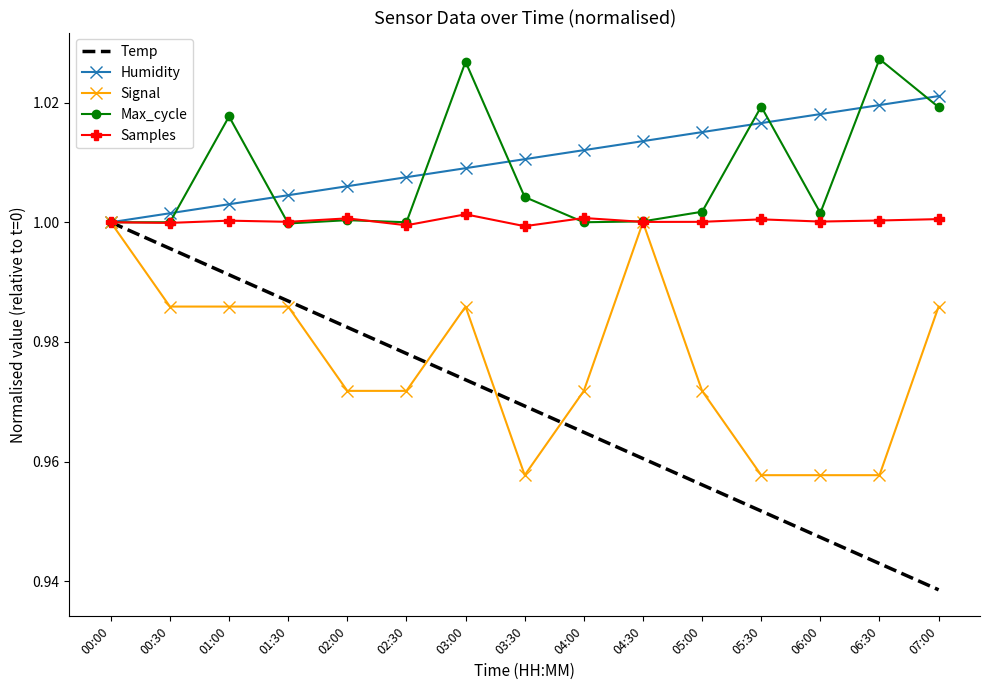

Is the value of Temp at 07:00 greater than the value of Signal at 07:00?

No